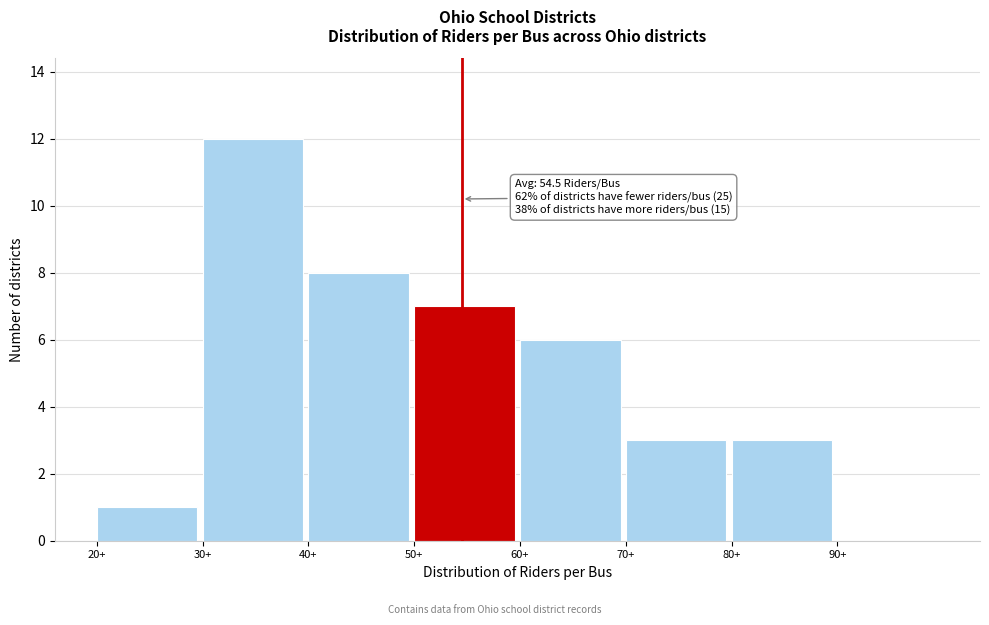

Over which range of the x-axis is the bar tallest?

30 to 40